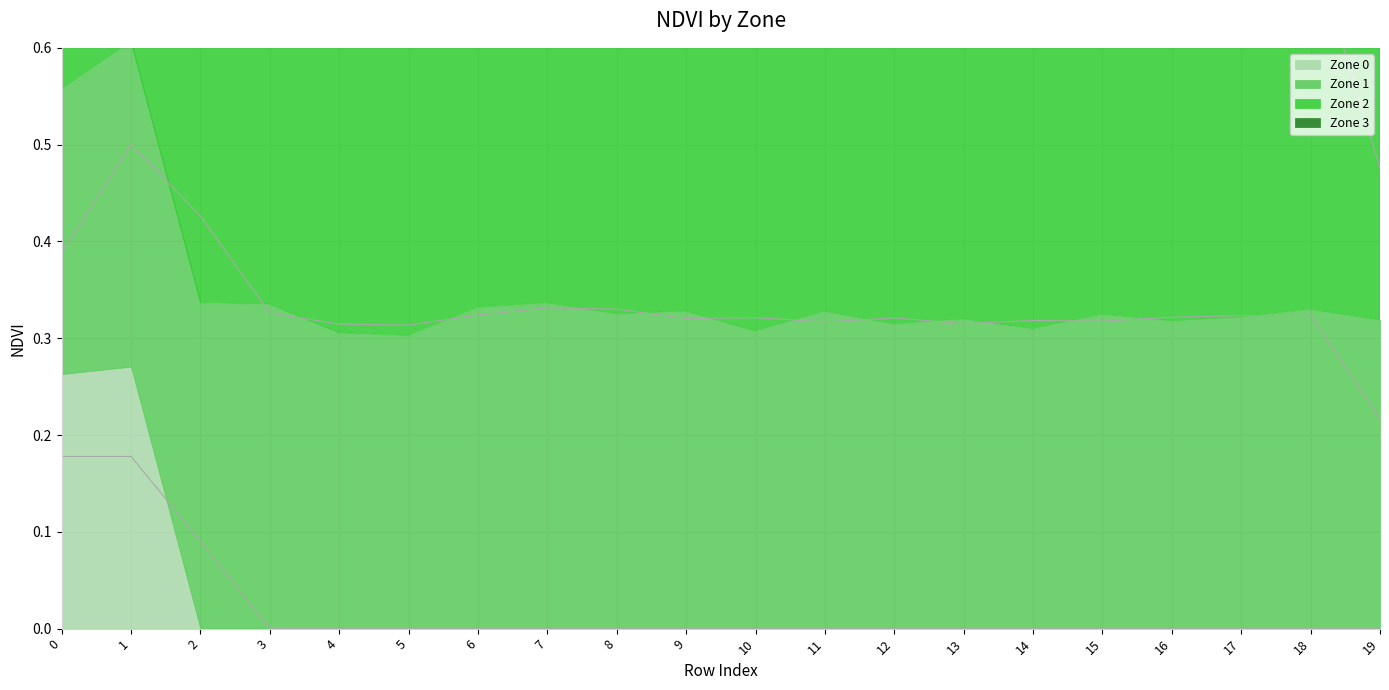

Which category has the lowest value across all series?

3